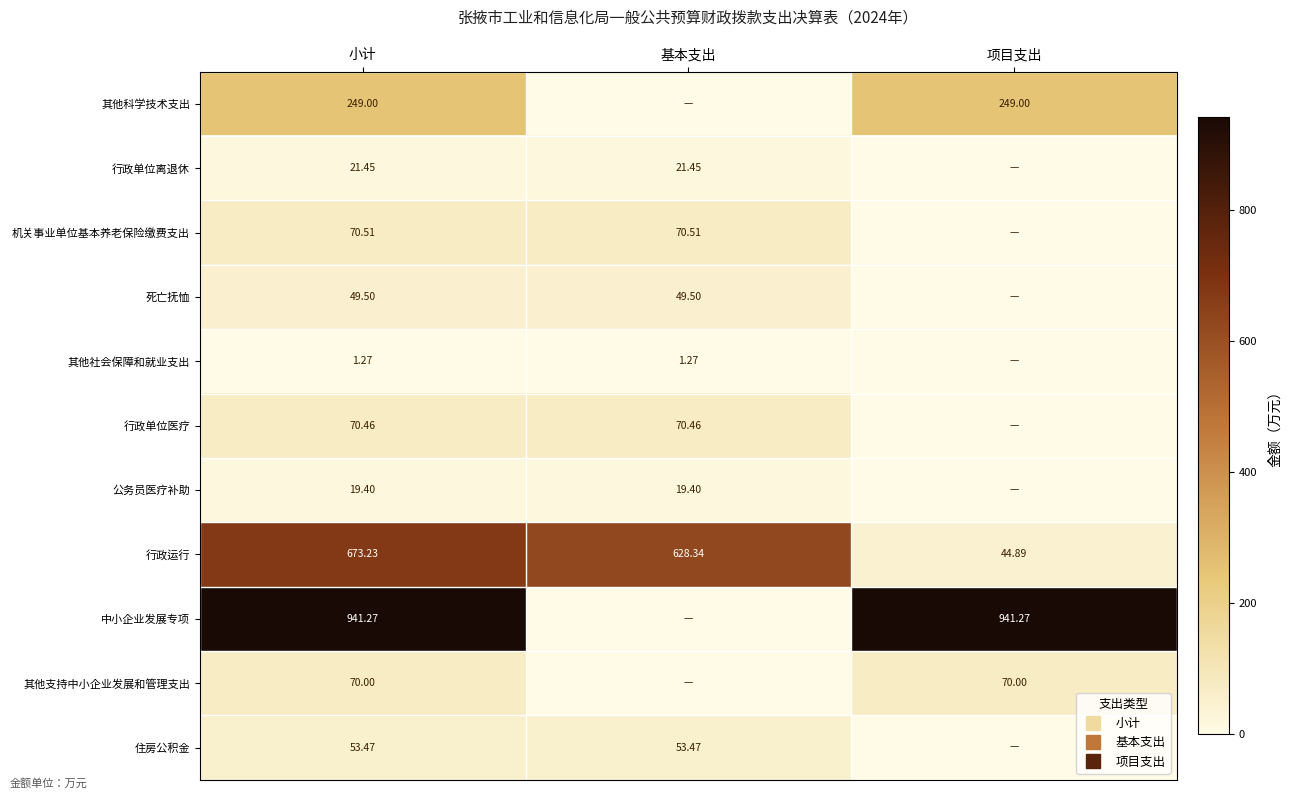

Which series changed the most between 小计 and 基本支出?

中小企业发展专项